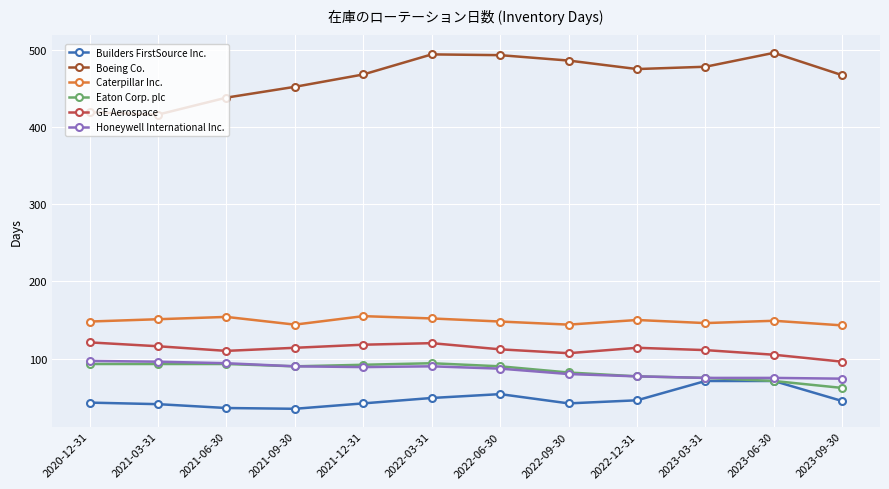

What is the value of the Boeing Co. point at the 2nd from the left?

416